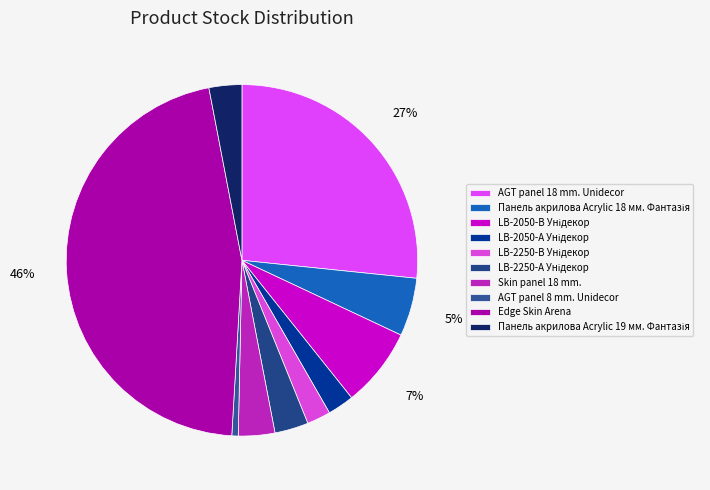

To the nearest percent, what is the difference between the Панель акрилова Acrylic 19 мм. Фантазія and AGT panel 18 mm. Unidecor slice percentages?

24%